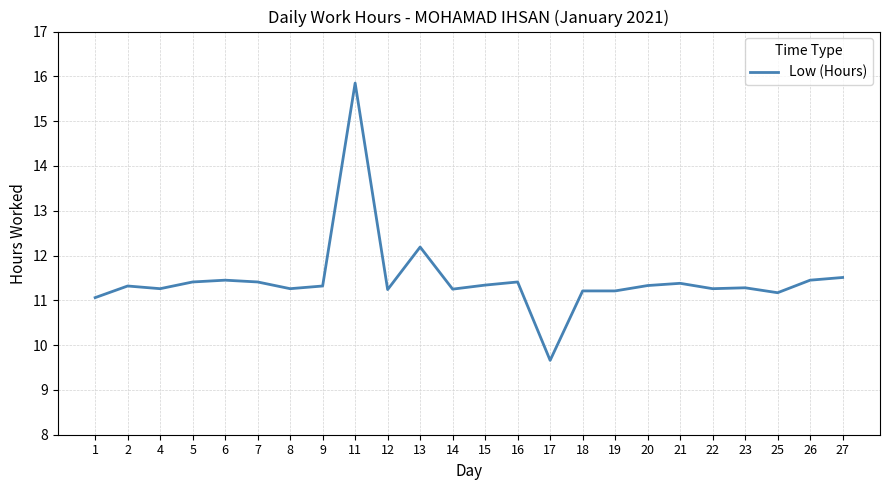

What is the ratio of the value at 12 to the value at 4?

1.0